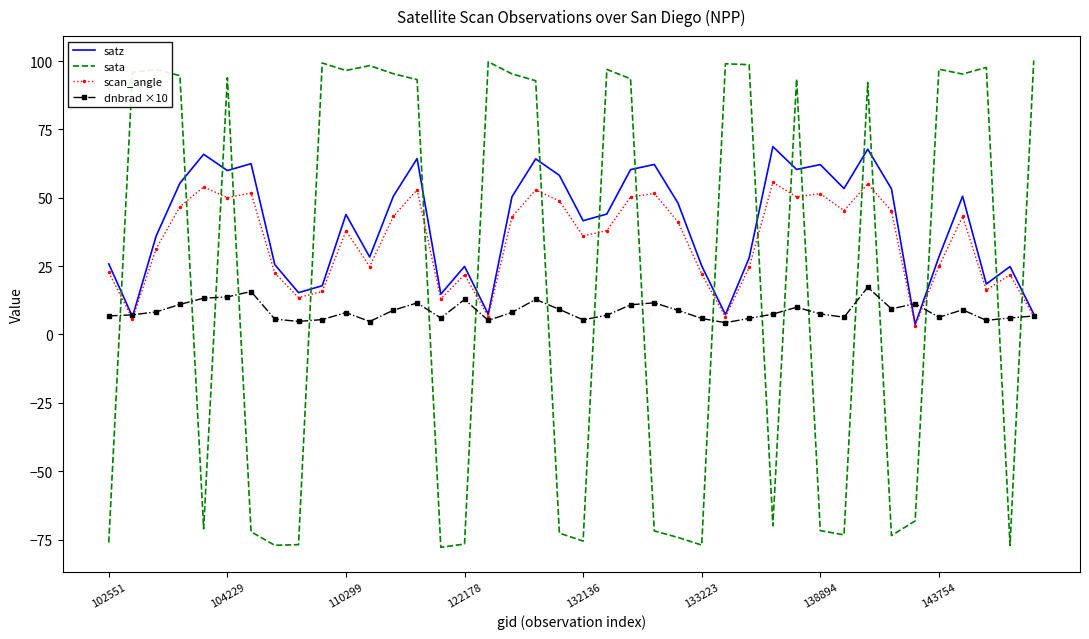

List the series in order of their peak value, lowest first.

dnbrad ×10, scan_angle, satz, sata